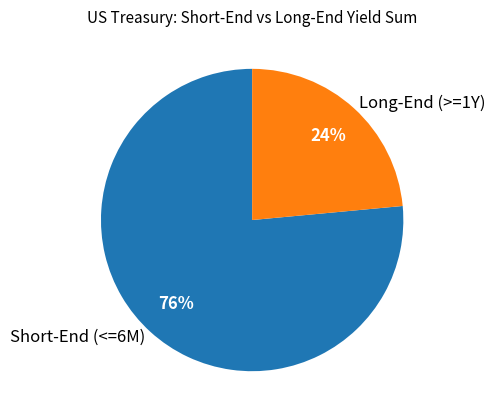

To the nearest percent, what percentage of the pie is Long-End (>=1Y)?

24%